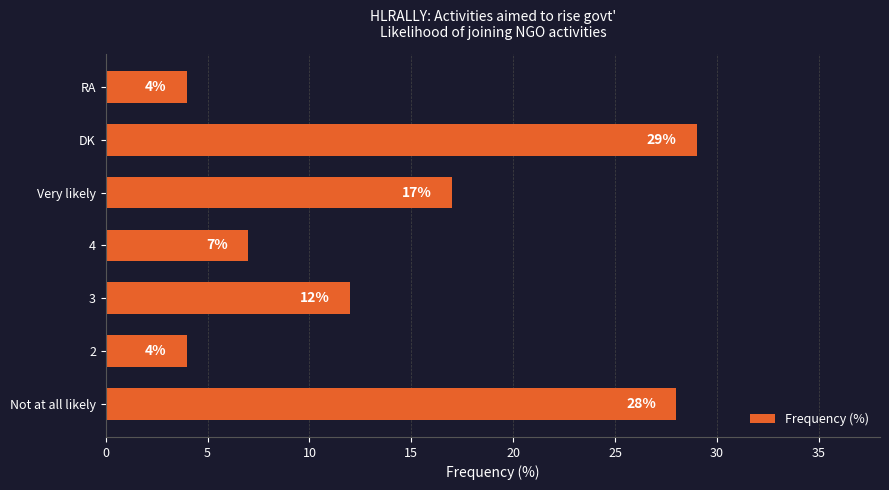

The chart shows a value of 28 at Not at all likely. True or false?

True